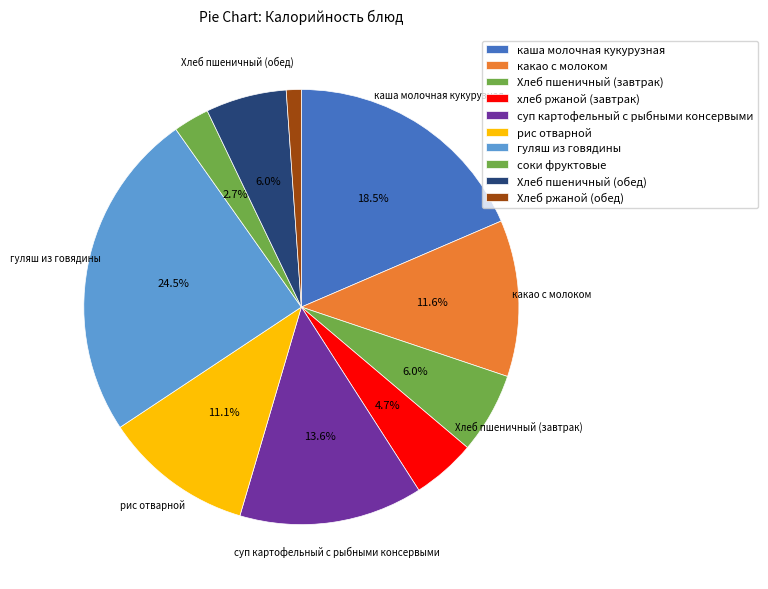

What is the smallest slice in the pie chart?

Хлеб ржаной (обед)